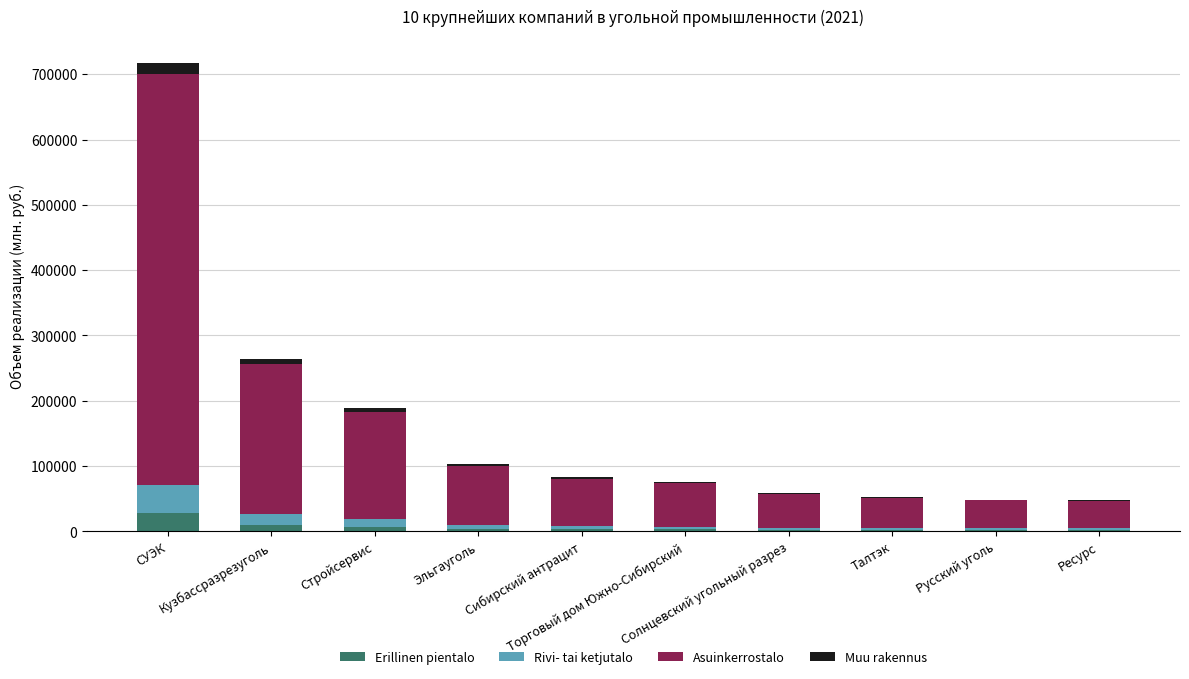

What is the maximum value for Erillinen pientalo?

28710.7